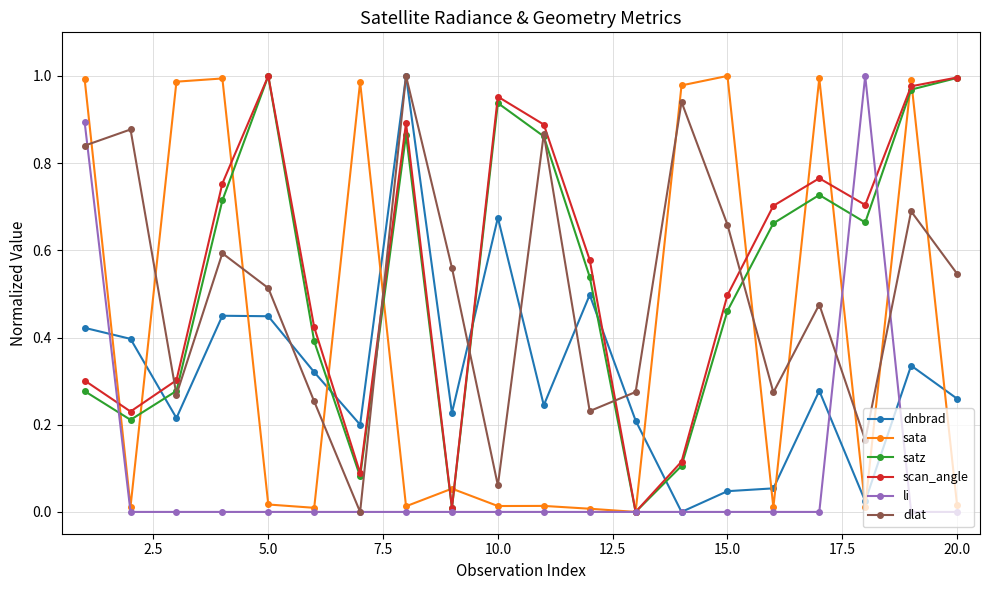

True or false: sata has more than 1 points higher than both neighbors.

True